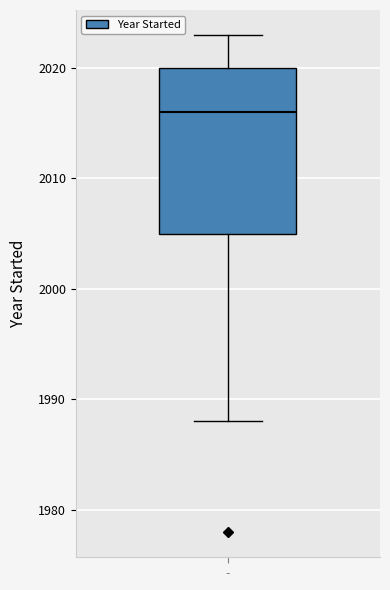

Transcribe this box plot: give where the median line is, the range the box spans, and where the two whiskers end, as read against the y-axis. The values are not printed on the chart, so give them approximately, as read against the axis.

median 2016, box 2005 to 2020, whiskers 1988 to 2023